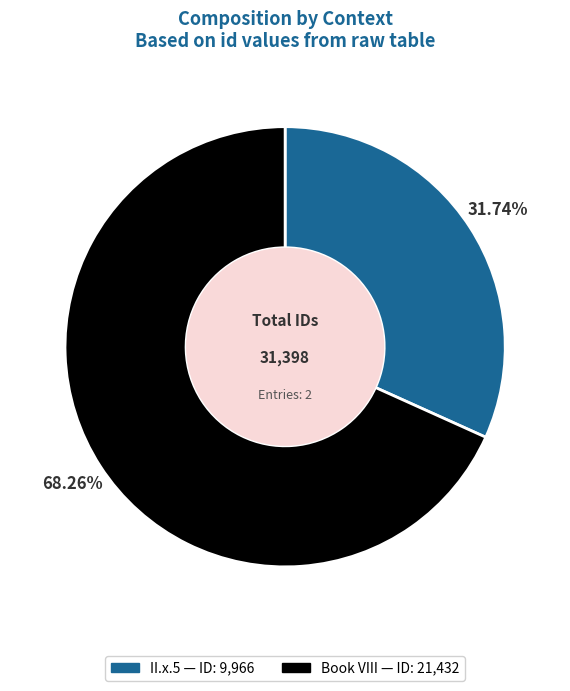

Which slice is the largest?

Book VIII